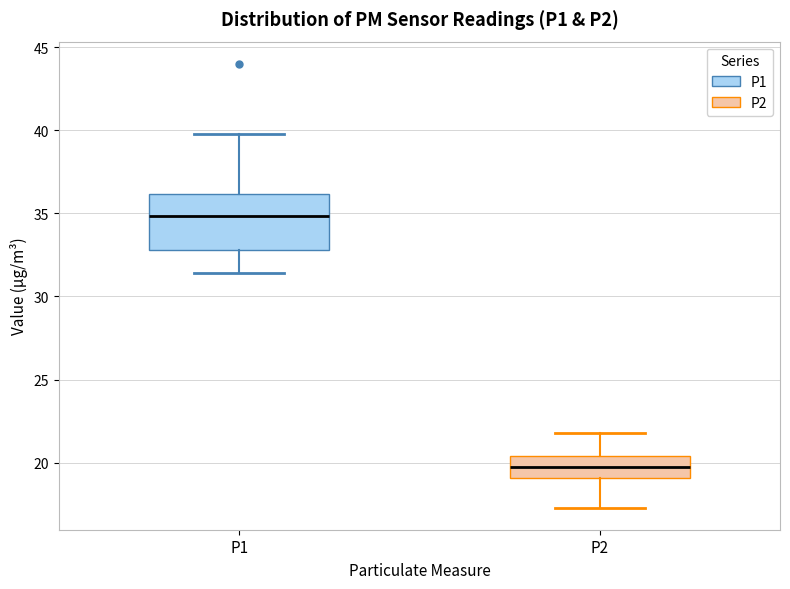

Which box has the highest median line?

P1